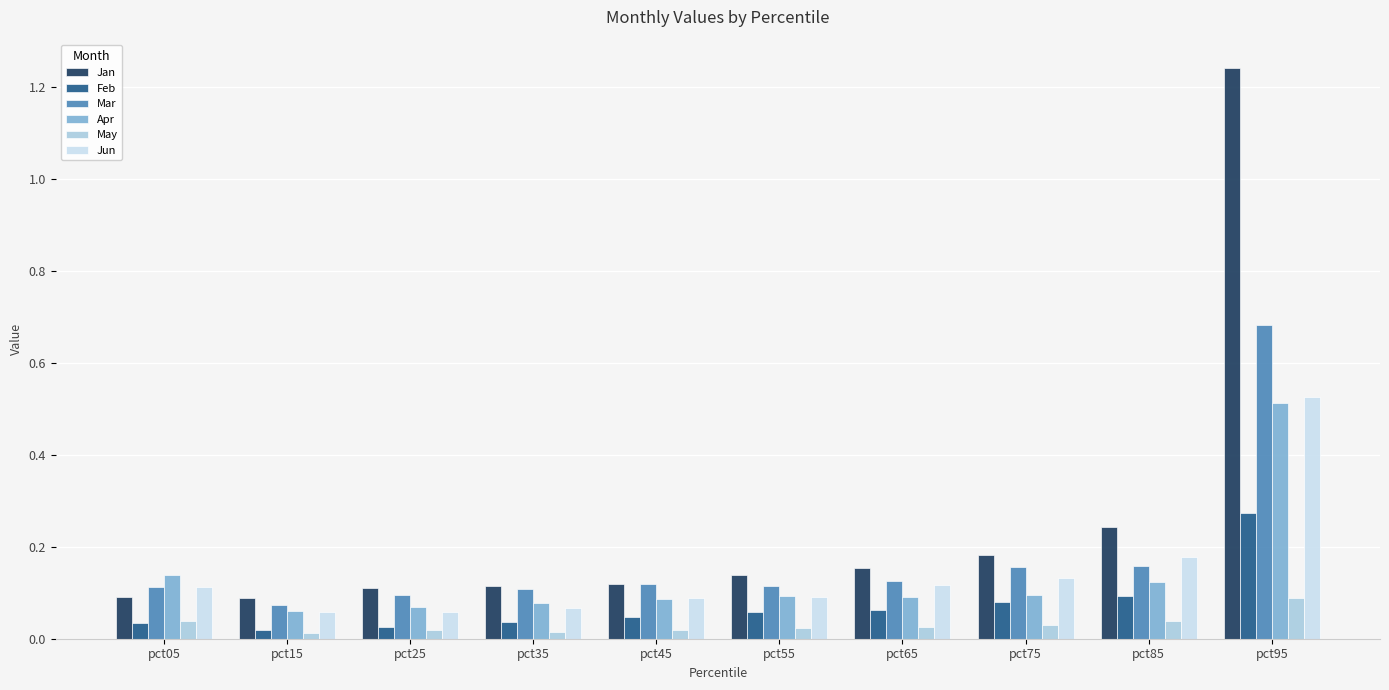

At which category does the chart reach its peak across all series?

pct95